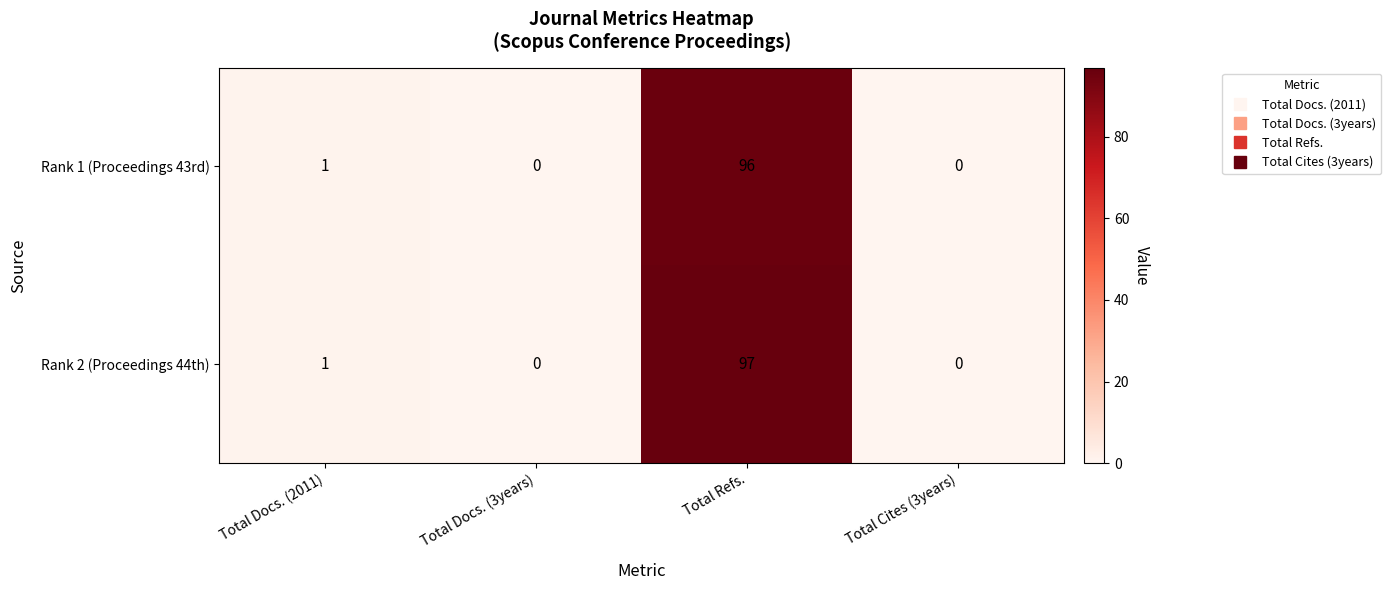

What is the difference between the maximum and minimum values in the Rank 1 (Proceedings 43rd) series?

96